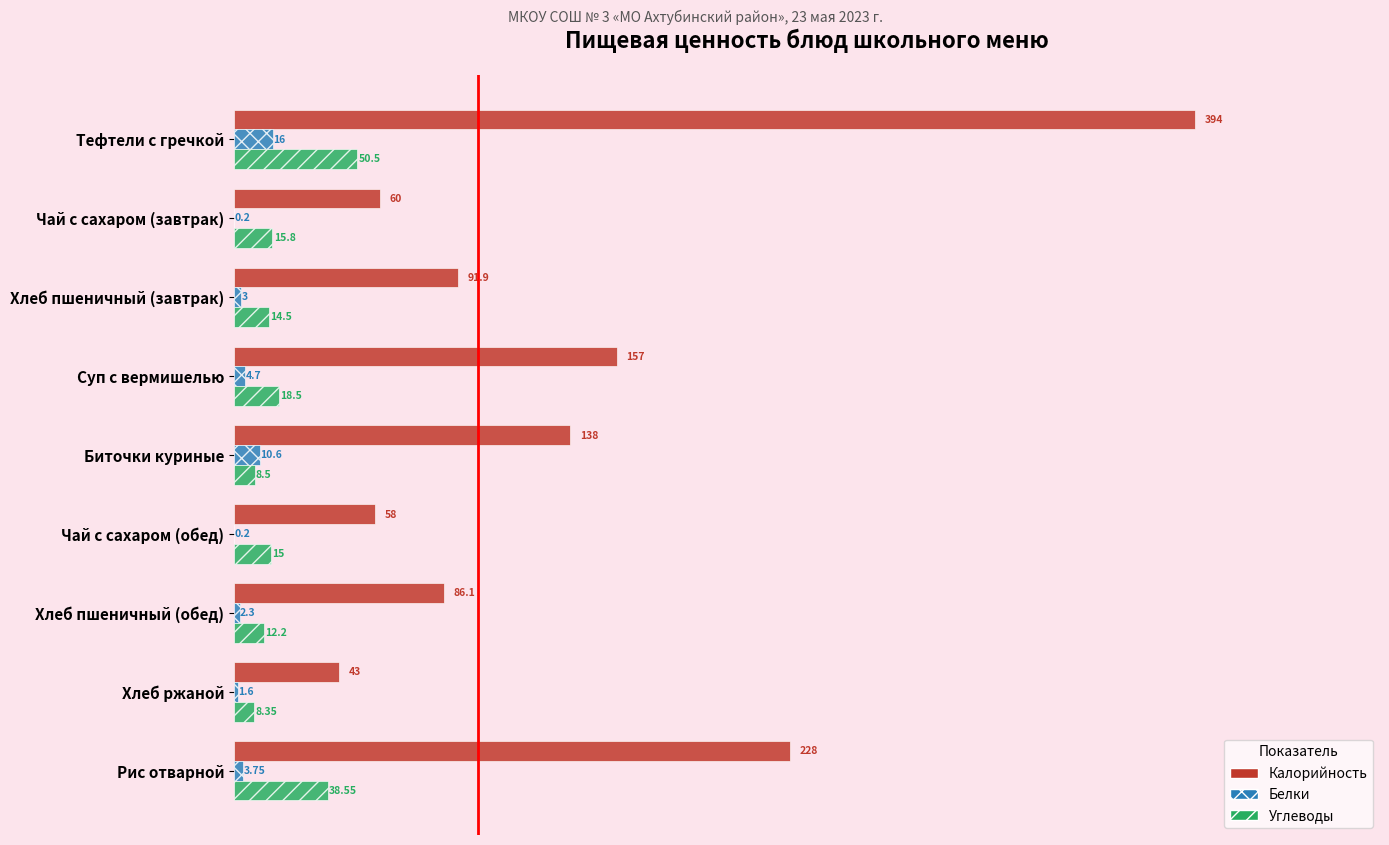

What is the total value across all series at Рис отварной?

270.3